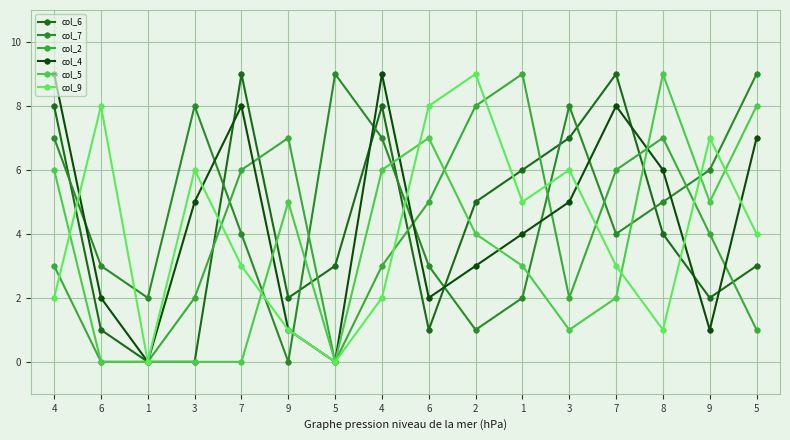

What is the difference between the maximum and second lowest values in the col_2 series?

9